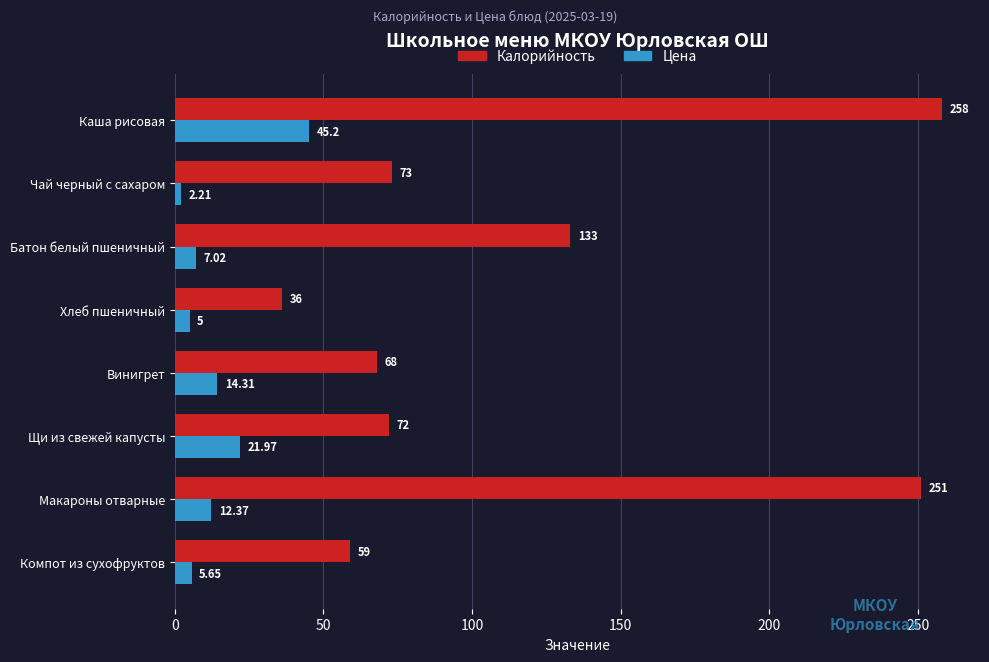

List the series in order of their overall mean, lowest first.

Цена, Калорийность